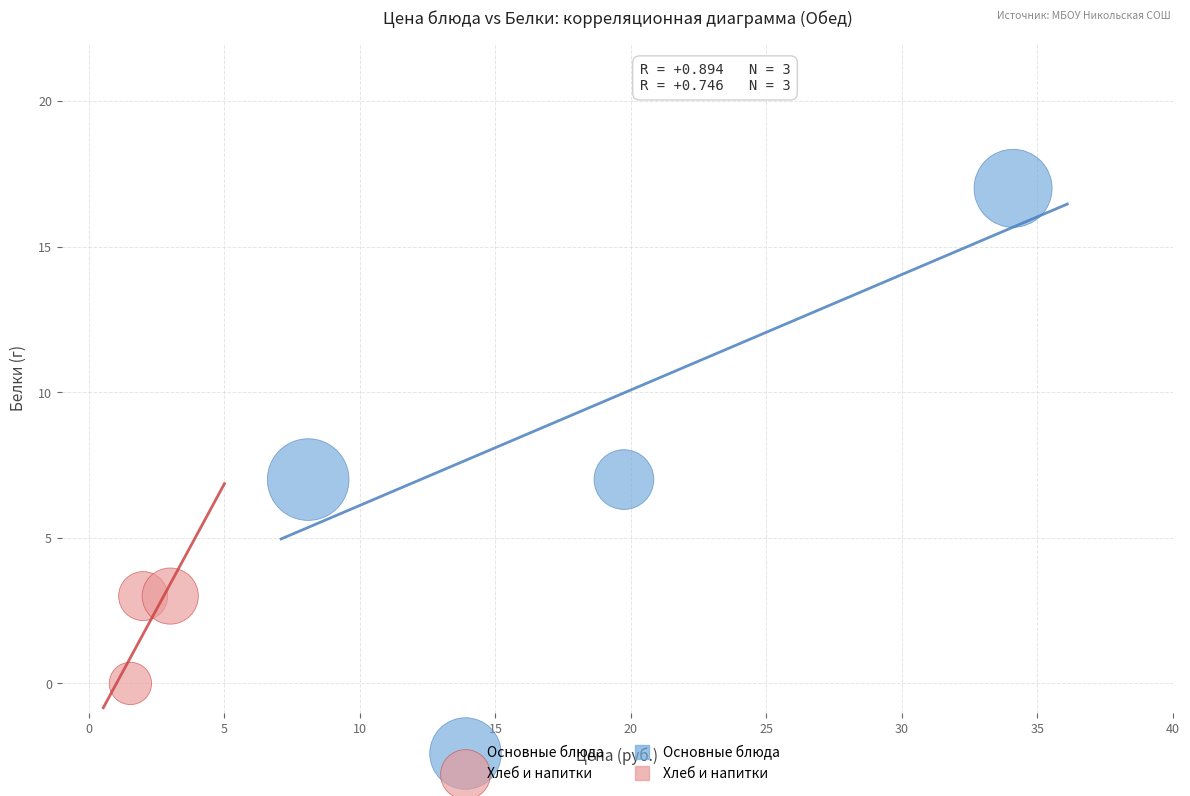

Which series reaches the maximum Y coordinate?

Основные блюда